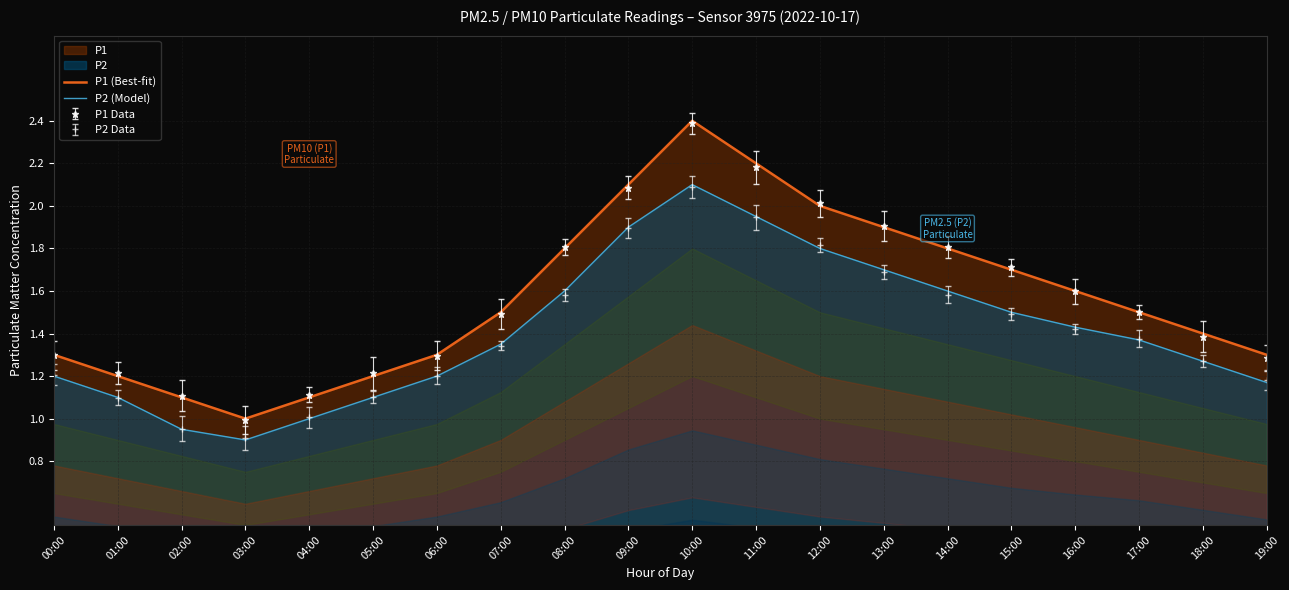

Reading right to left, what are all the values shown in this chart?

P1 (Best-fit): 19:00=1.3	18:00=1.4	17:00=1.5	16:00=1.6	15:00=1.7	14:00=1.8	13:00=1.9	12:00=2.0	11:00=2.2	10:00=2.4	09:00=2.1	08:00=1.8	07:00=1.5	06:00=1.3	05:00=1.2	04:00=1.1	03:00=1.0	02:00=1.1	01:00=1.2	00:00=1.3
P2 (Model): 19:00=1.2	18:00=1.3	17:00=1.4	16:00=1.4	15:00=1.5	14:00=1.6	13:00=1.7	12:00=1.8	11:00=1.9	10:00=2.1	09:00=1.9	08:00=1.6	07:00=1.4	06:00=1.2	05:00=1.1	04:00=1.0	03:00=0.9	02:00=0.9	01:00=1.1	00:00=1.2